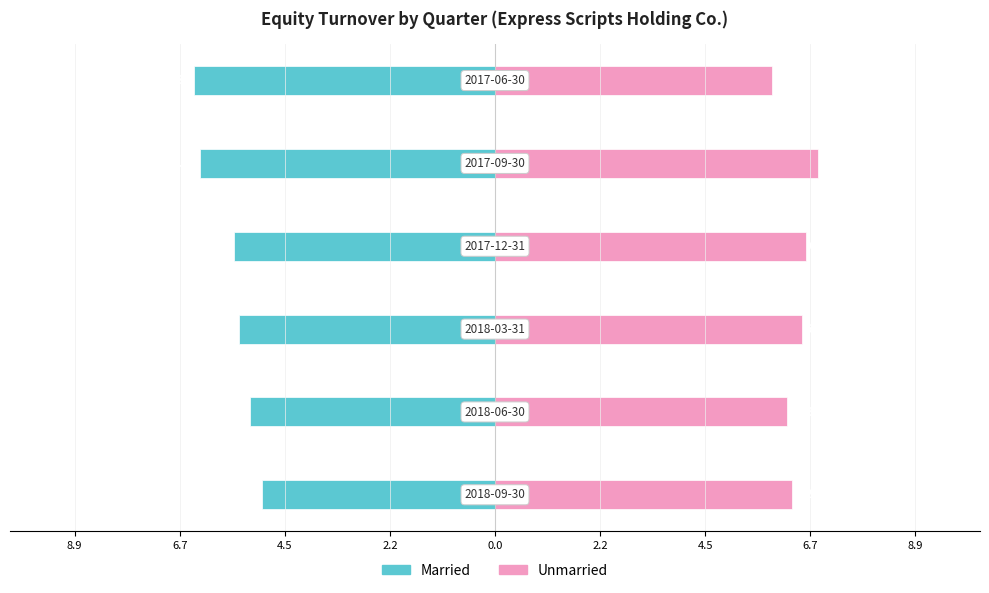

Rank the series at 8.9 from highest to lowest value.

Unmarried, Married